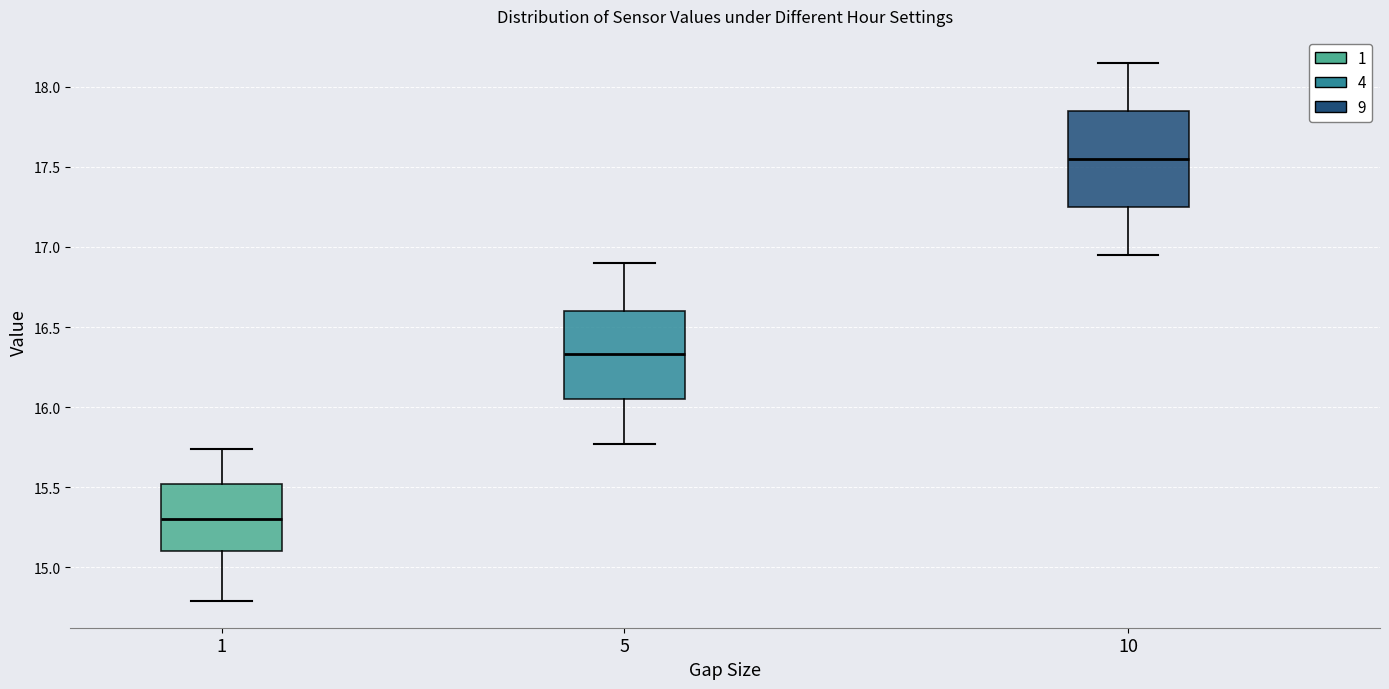

Which box is the tallest, from its lower edge to its upper edge?

10